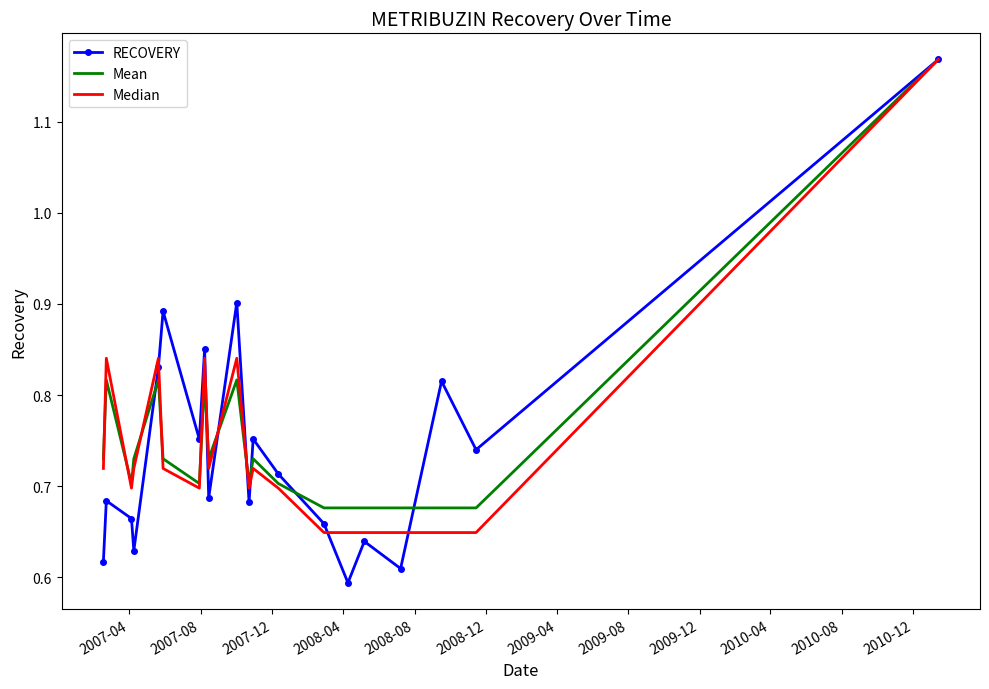

Which series has the widest spread of values?

RECOVERY